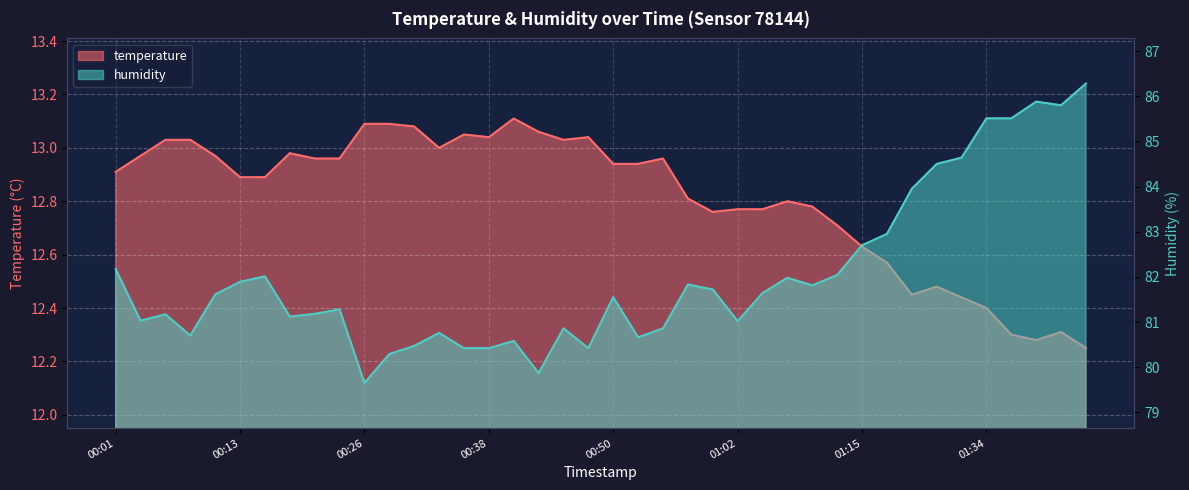

True or false: temperature and humidity cross at least once.

False